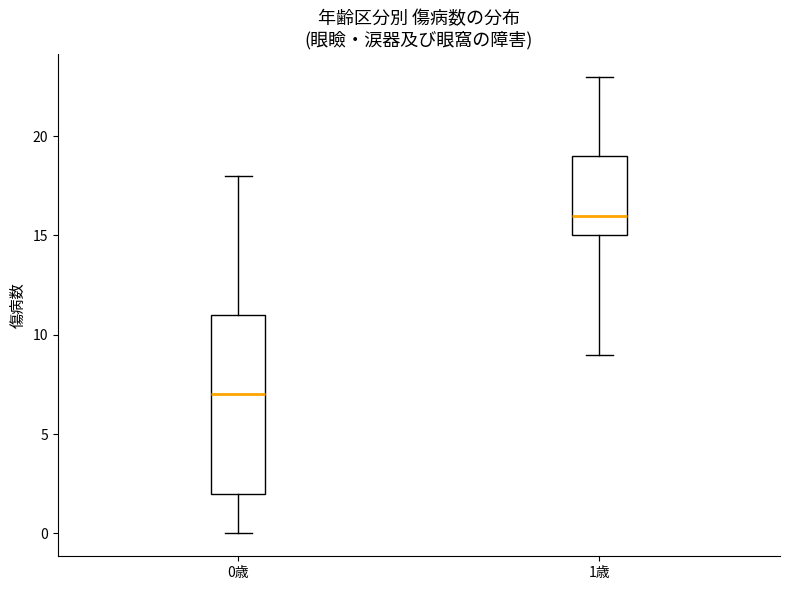

Reading left to right, read every box against the y-axis: the position of its median line, the range the box covers, and the ends of its whiskers. The values are not printed on the chart, so give them approximately, as read against the axis.

0歳: median 7, box 2 to 11, whiskers 0 to 18
1歳: median 16, box 15 to 19, whiskers 9 to 23